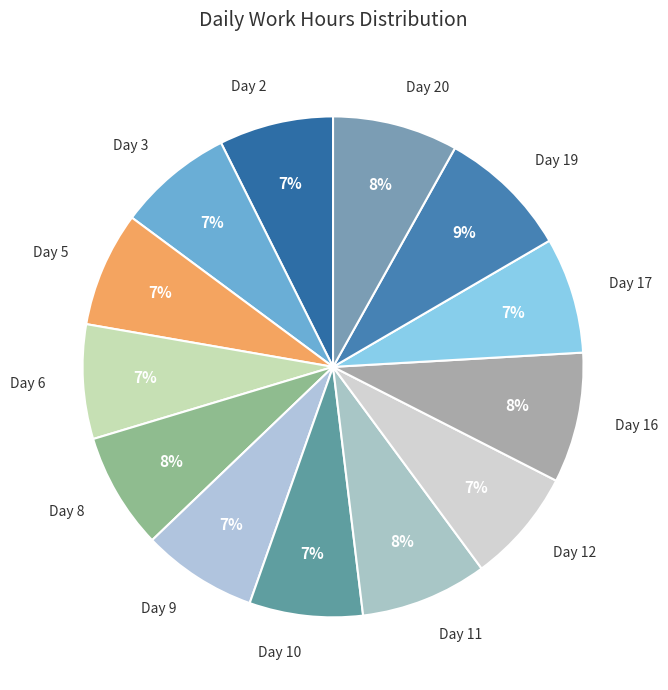

What is the ratio of the value at Day 16 to the value at Day 2?

1.1